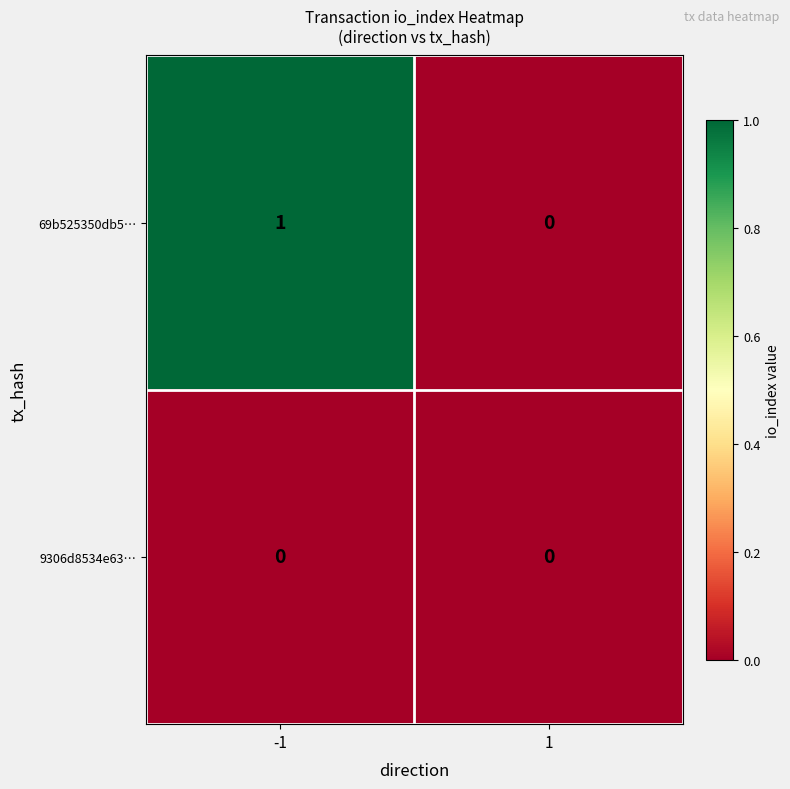

True or false: 9306d8534e63… has a value of 0 at 1.

True